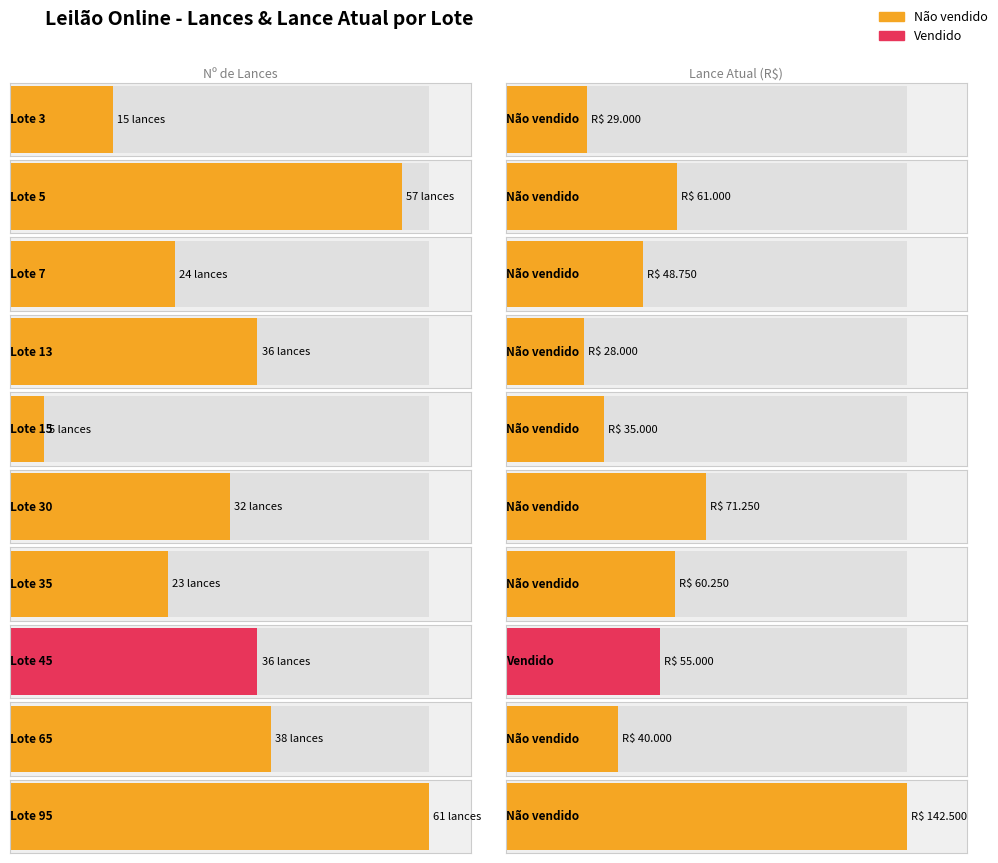

Rank the series by their average value, from highest to lowest.

Não vendido, Vendido